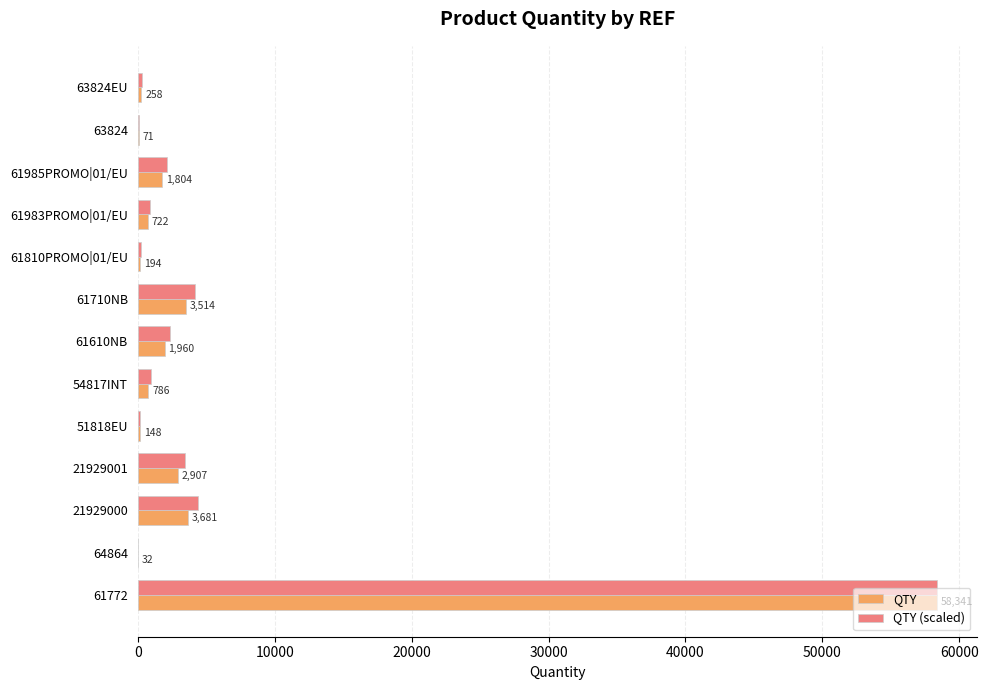

Between 61810PROMO|01/EU and 51818EU, which series saw the biggest shift?

QTY (scaled)